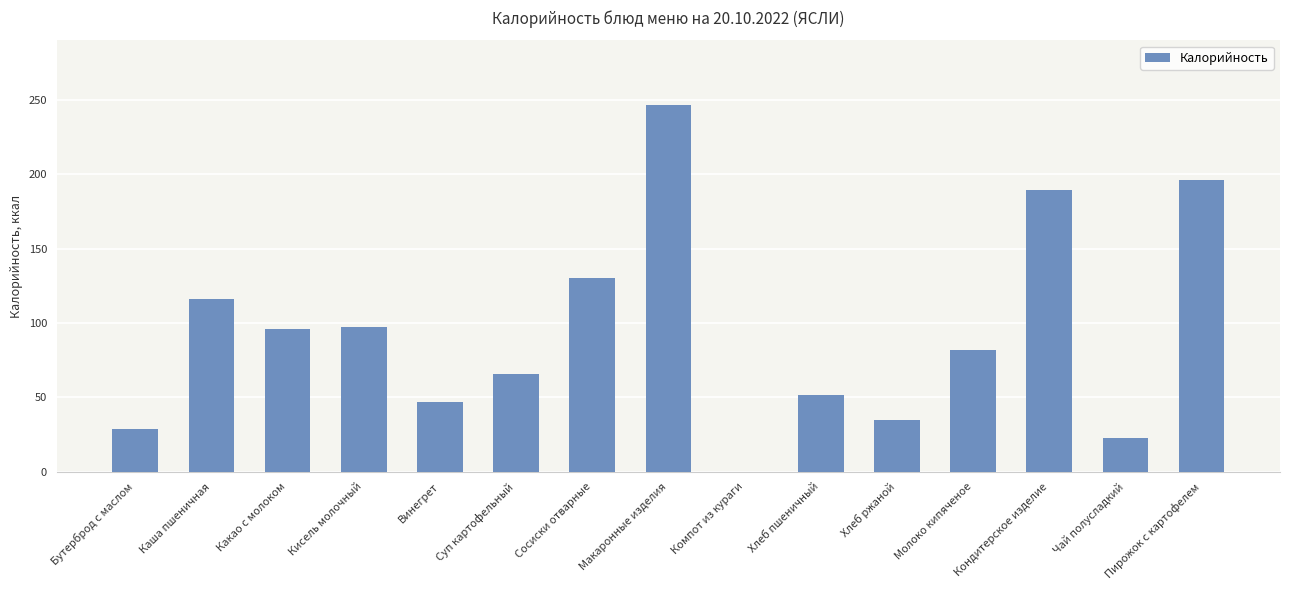

Between Сосиски отварные and Винегрет, which is larger?

Сосиски отварные